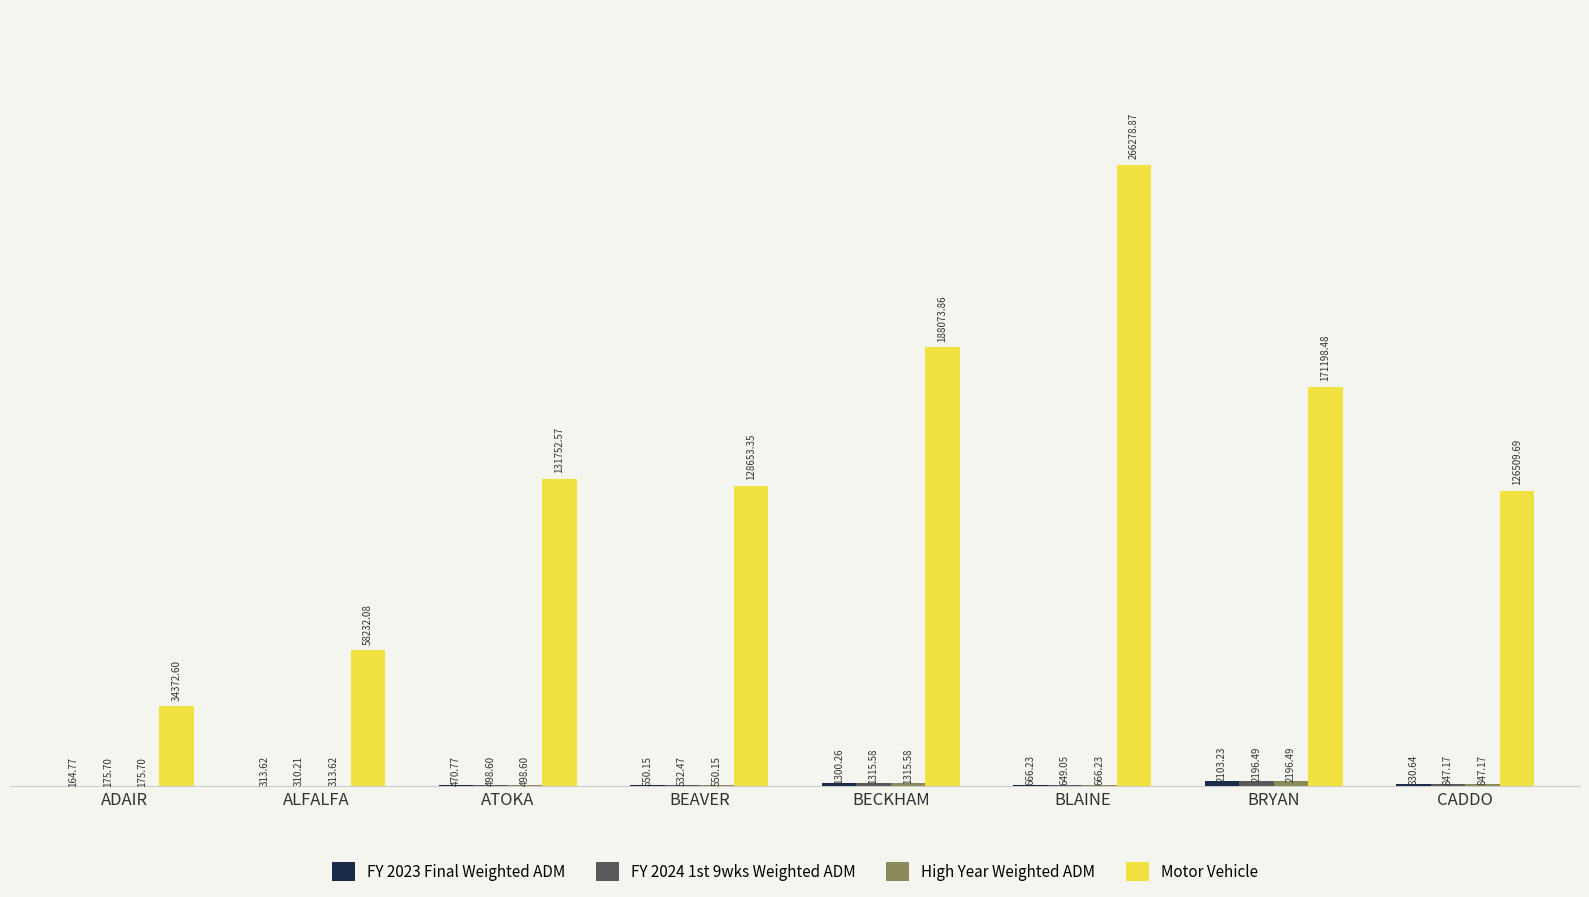

Which series has the largest total across all categories?

Motor Vehicle